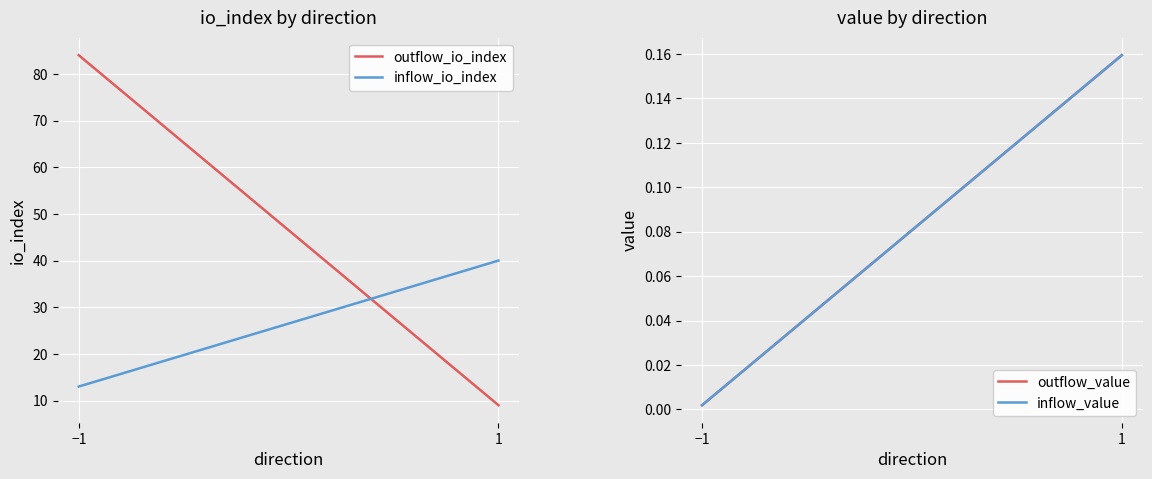

Reading right to left, transcribe all the data shown in this chart.

outflow_io_index: 1=9.0	−1=84.0
inflow_io_index: 1=40.0	−1=13.0
outflow_value: 1=0.2	−1=0.0
inflow_value: 1=0.2	−1=0.0